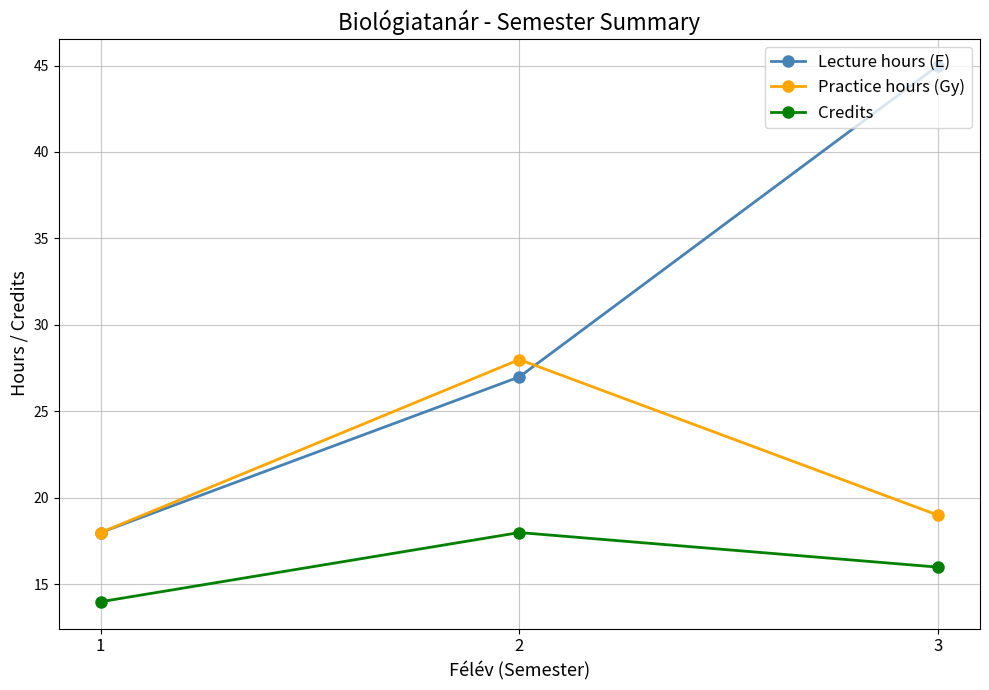

Which category has the highest value in the Practice hours (Gy) series?

2